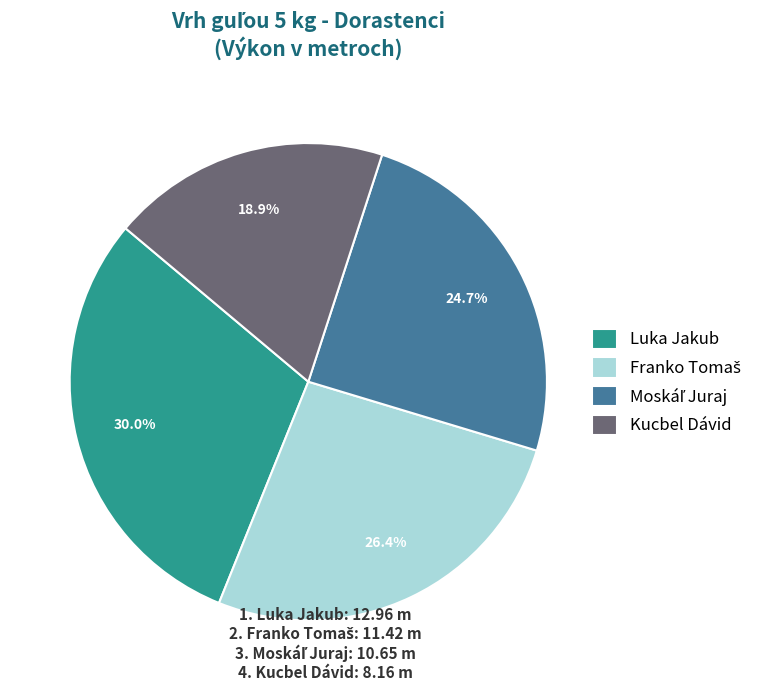

Is there a majority slice in this chart?

No